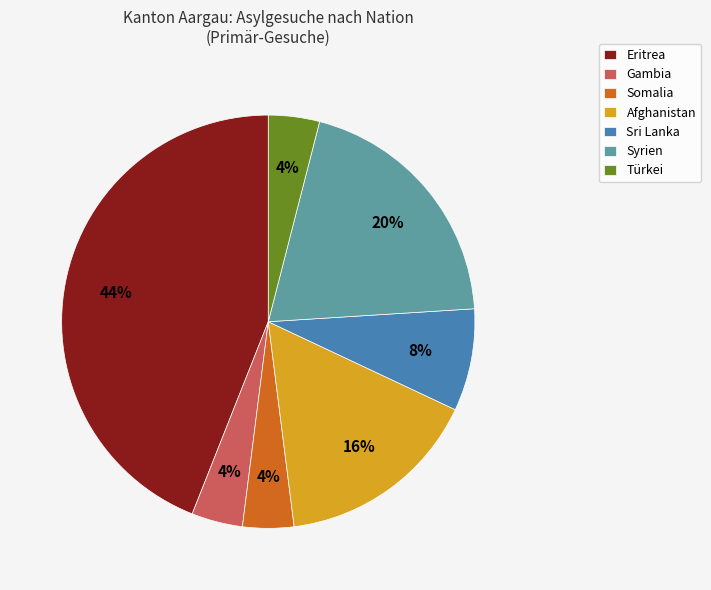

The Gambia slice represents 4% of the pie. True or false?

True